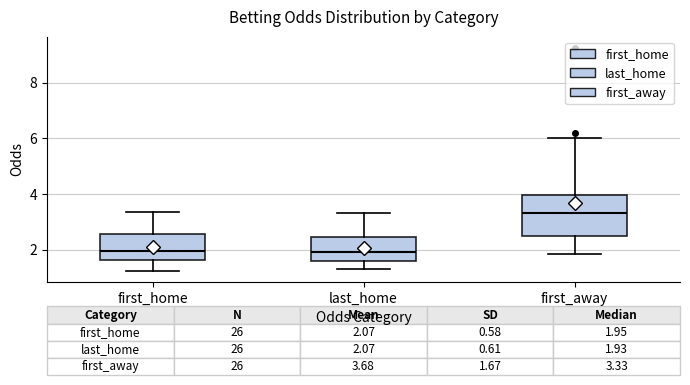

Comparing the boxes themselves (not the whiskers), which one is the tallest?

first_away